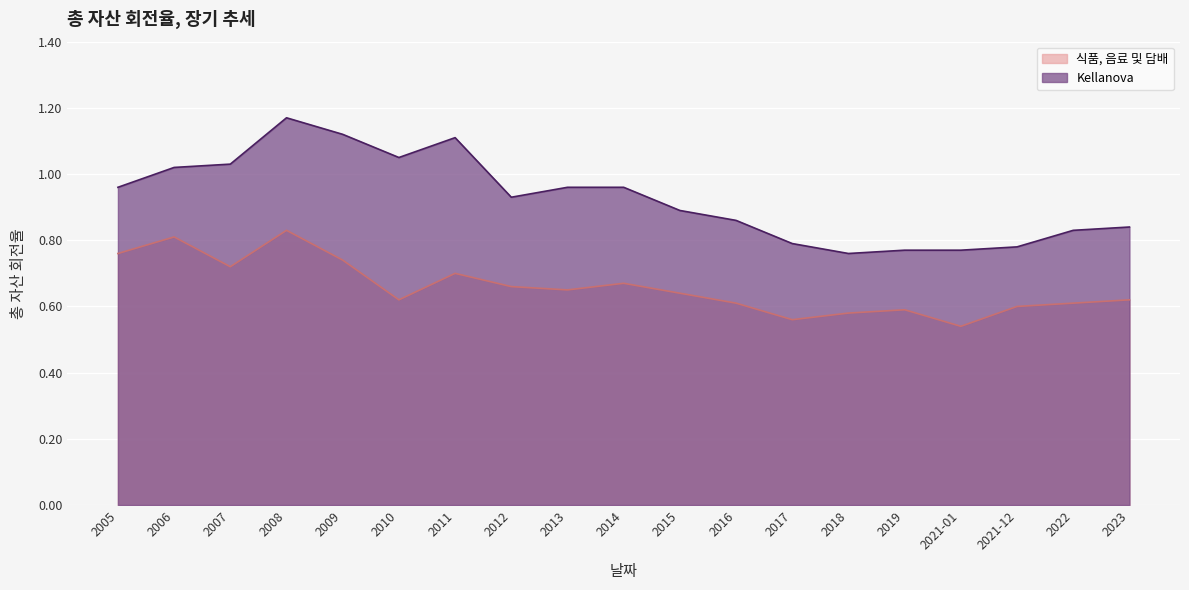

True or false: 식품, 음료 및 담배 has more than 0 points higher than both neighbors.

True